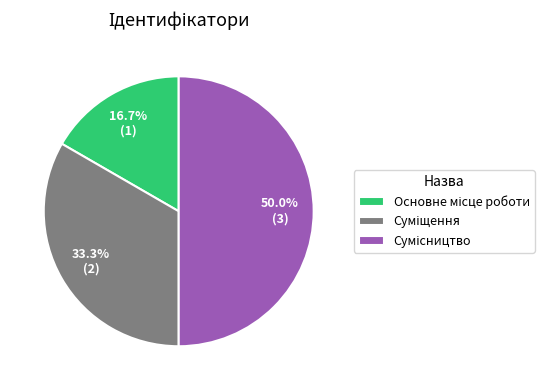

Does any single category account for the majority?

No